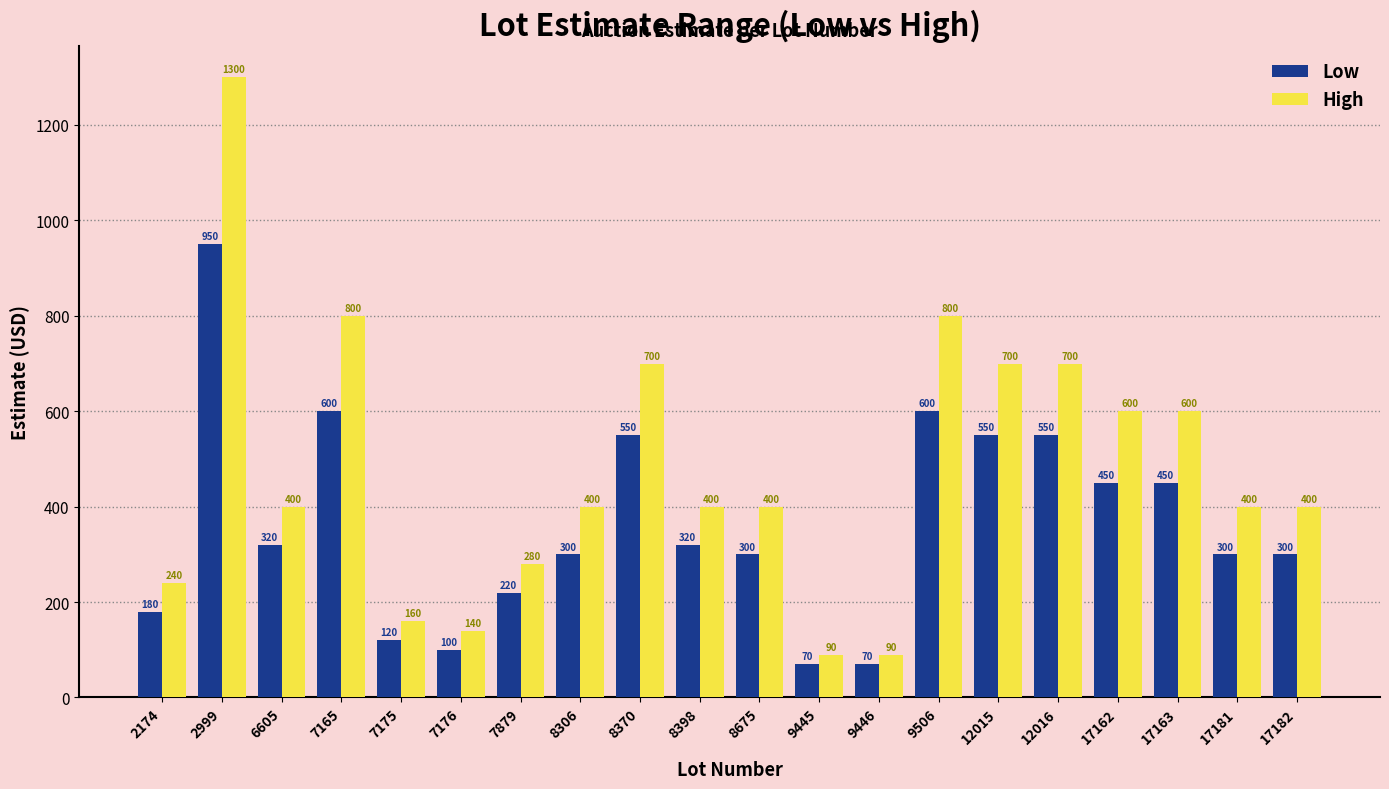

How many bars are there in total?

40